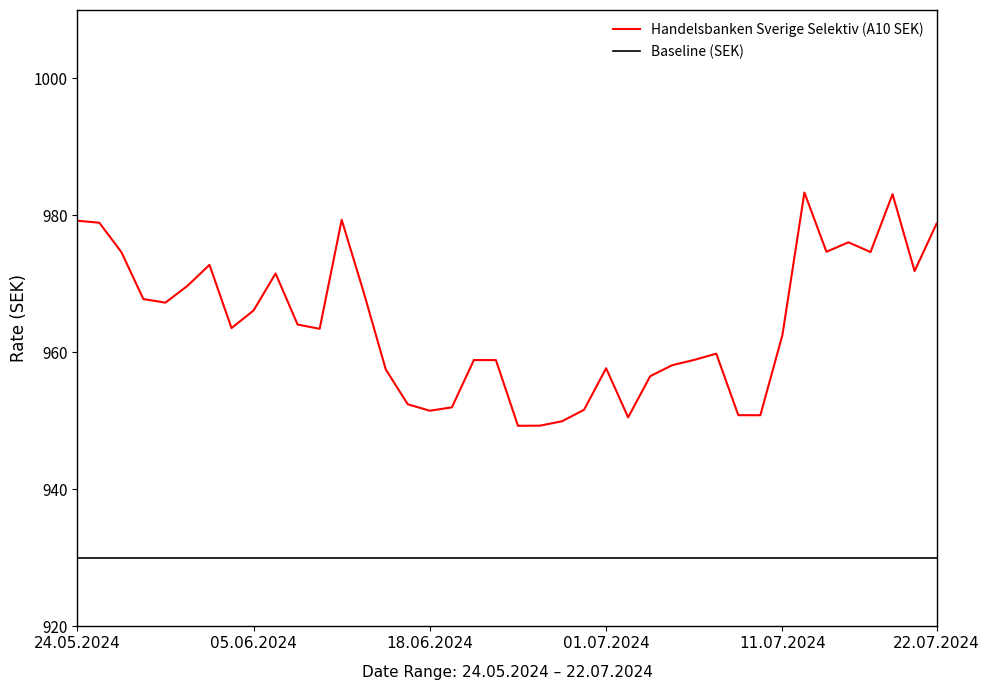

The chart shows a value of 571.7 at 09.07.2024. True or false?

False